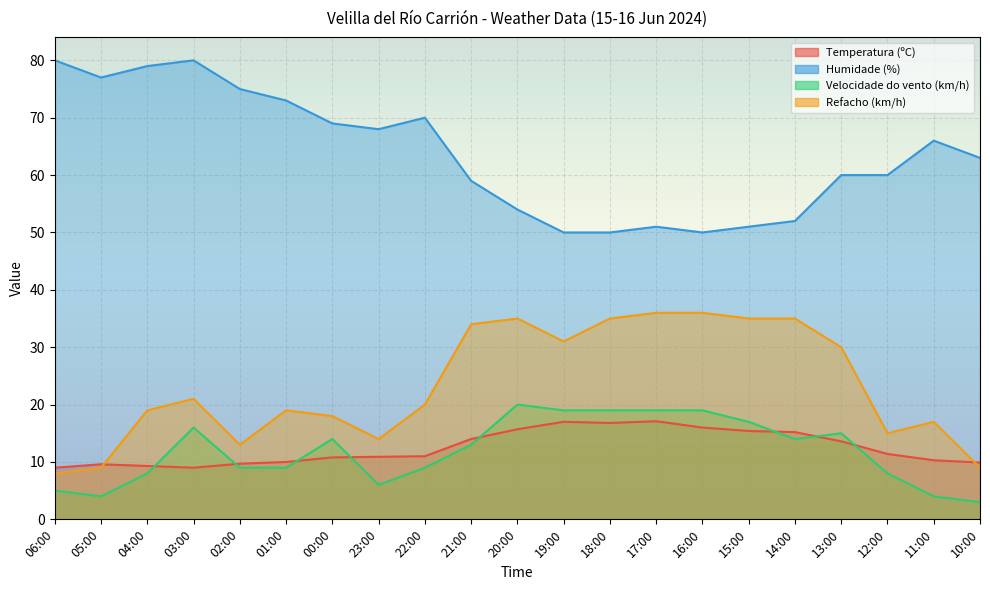

True or false: Temperatura (ºC) has more than 0 interior local peaks.

True